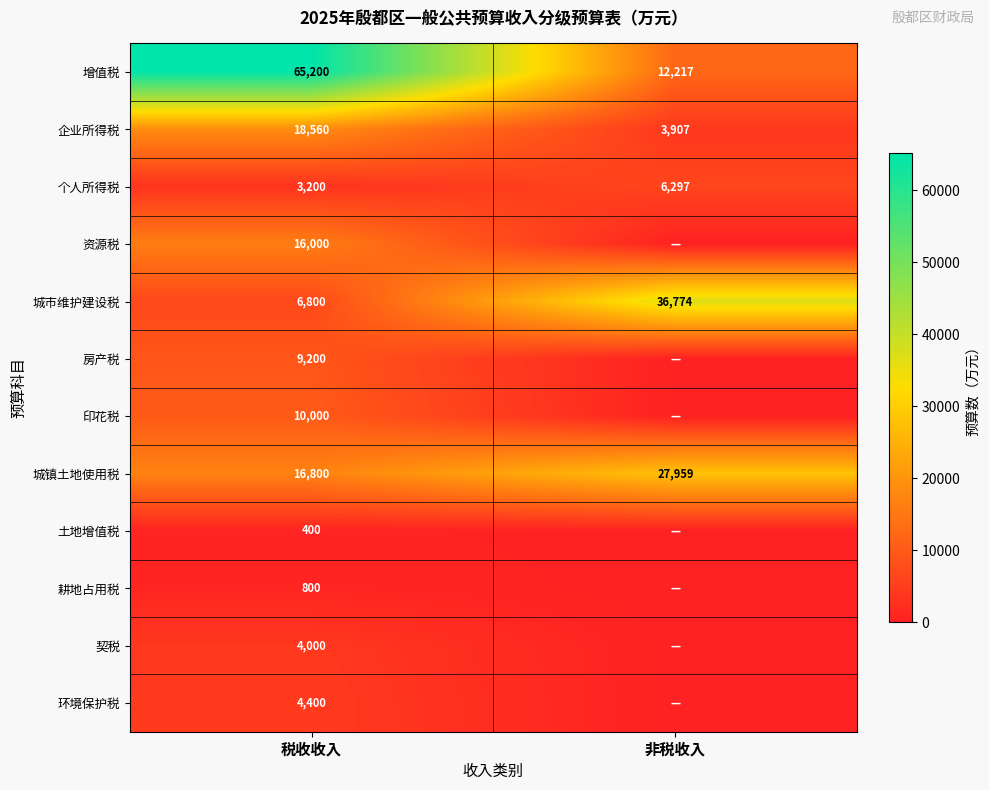

List the labels in order of 增值税 value, smallest first.

非税收入, 税收收入